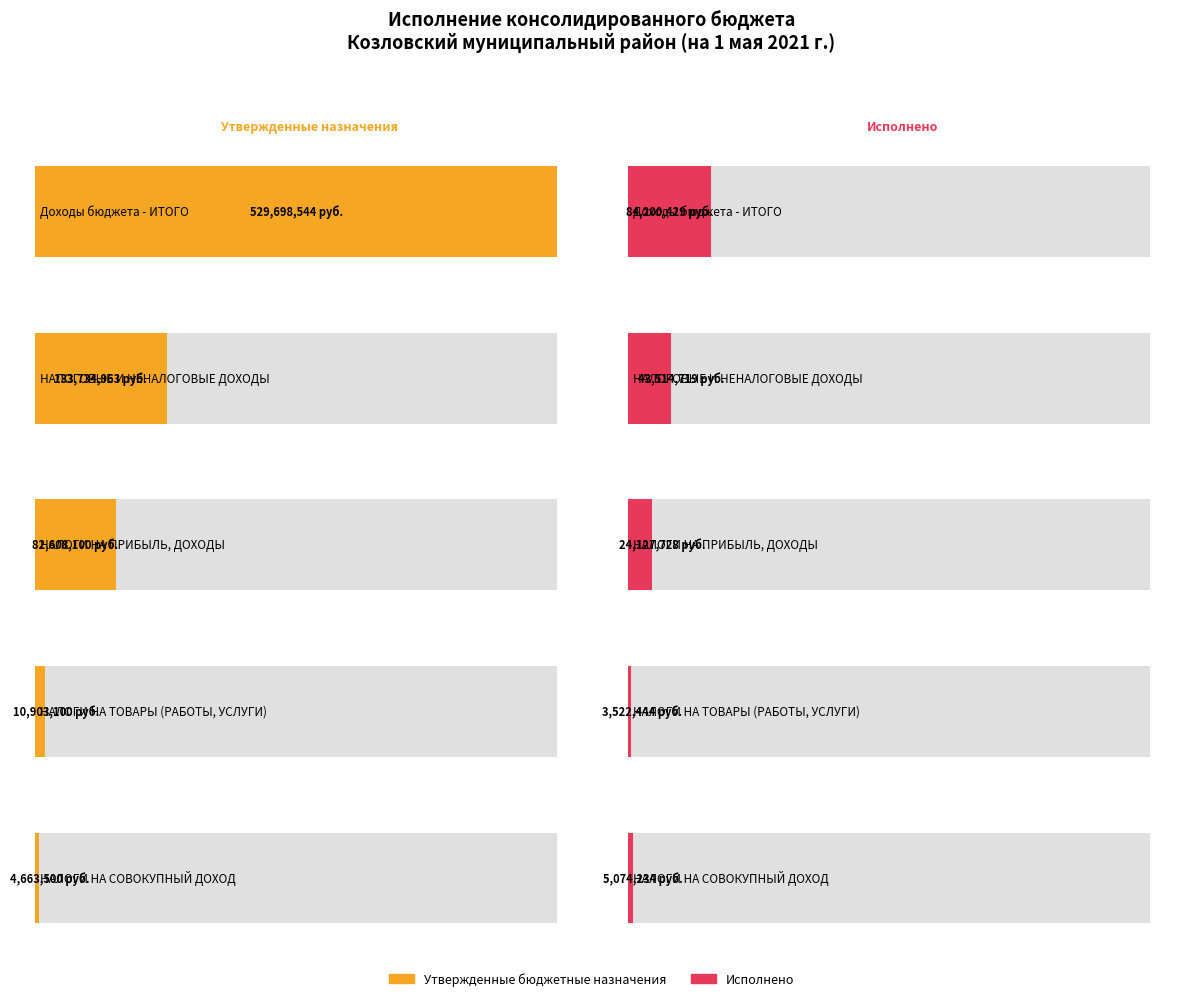

What position from the left is НАЛОГИ НА ПРИБЫЛЬ, ДОХОДЫ?

3